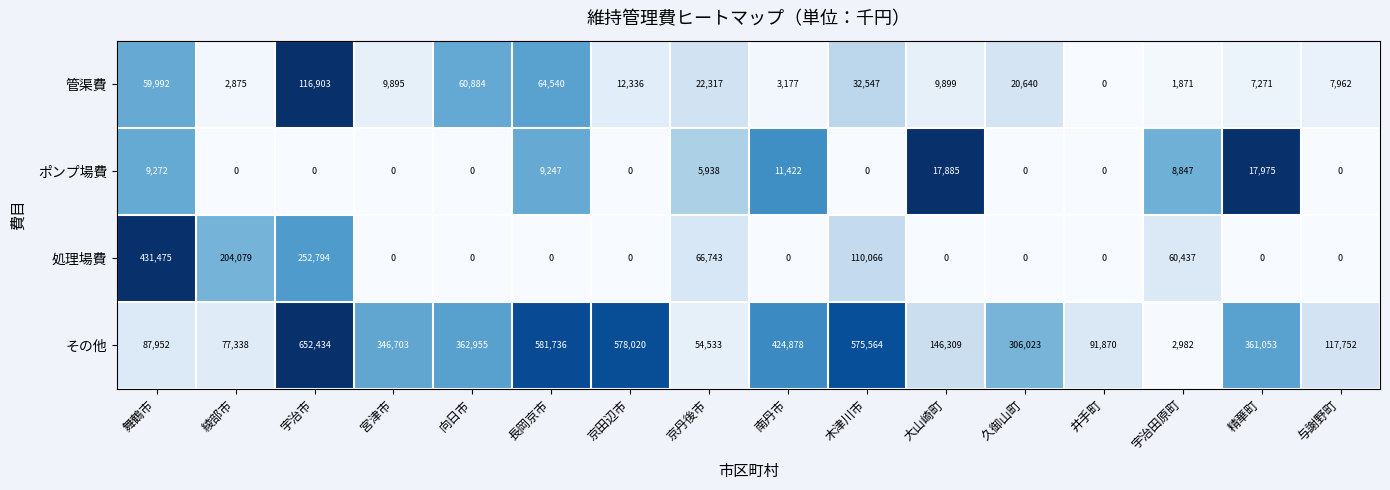

The その他 series shows 5281 at 宇治田原町. True or false?

False